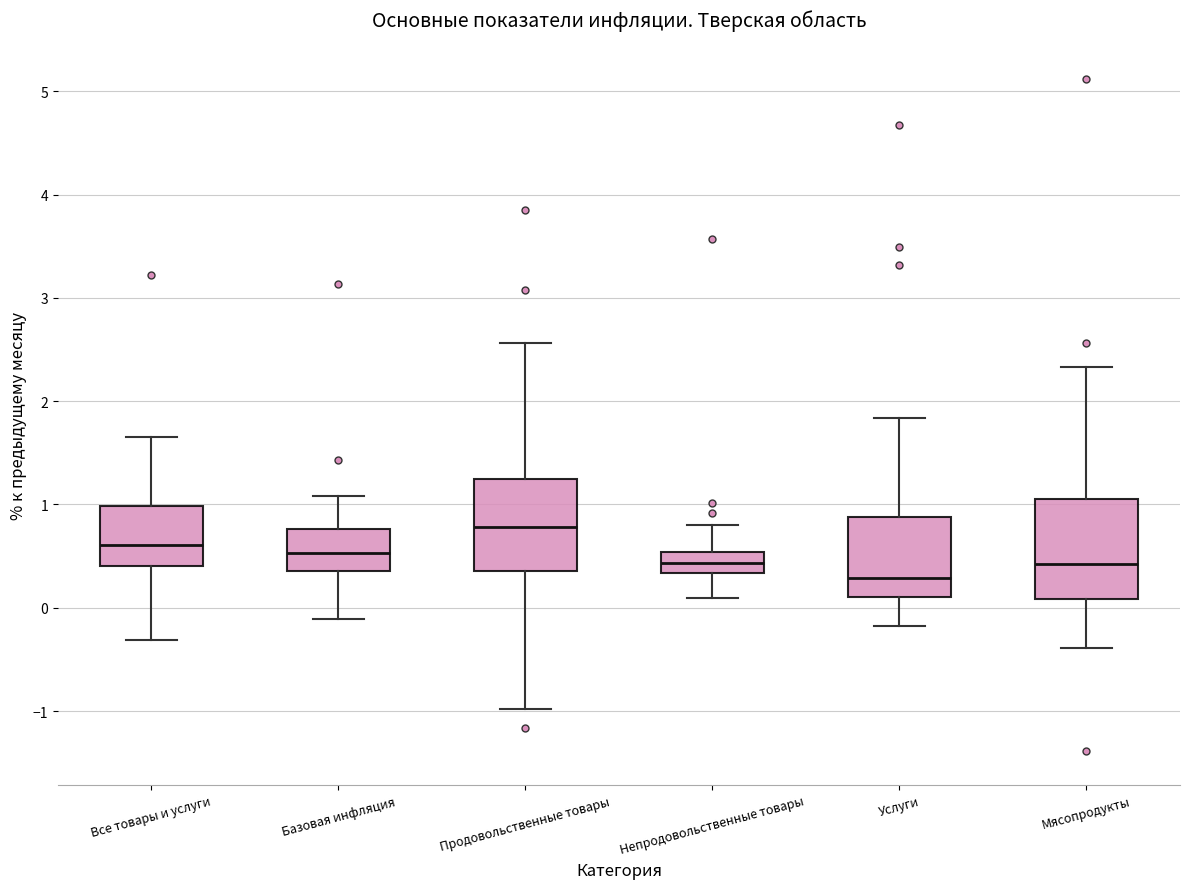

Reading left to right, read every box against the y-axis: the position of its median line, the range the box covers, and the ends of its whiskers. The values are not printed on the chart, so give them approximately, as read against the axis.

Все товары и услуги: median 0.6, box 0.4 to 1.0, whiskers -0.3 to 1.7
Базовая инфляция: median 0.5, box 0.4 to 0.8, whiskers -0.1 to 1.1
Продовольственные товары: median 0.8, box 0.4 to 1.3, whiskers -1.0 to 2.6
Непродовольственные товары: median 0.4, box 0.3 to 0.5, whiskers 0.1 to 0.8
Услуги: median 0.3, box 0.1 to 0.9, whiskers -0.2 to 1.8
Мясопродукты: median 0.4, box 0.1 to 1.1, whiskers -0.4 to 2.3